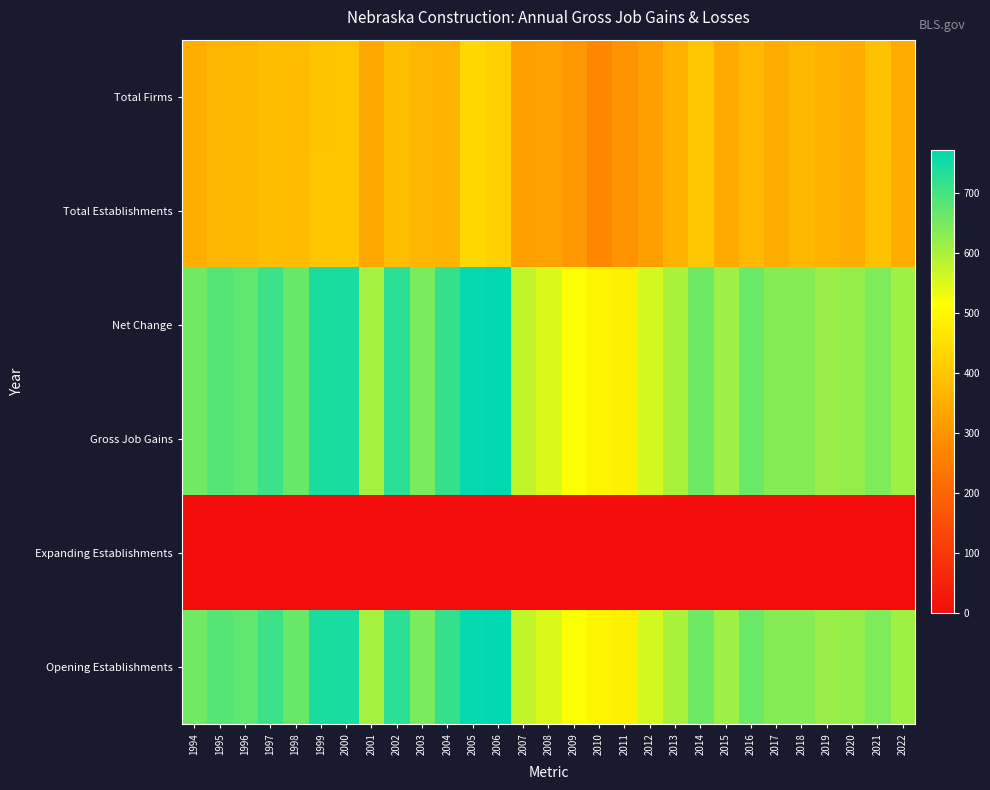

How many data points does each series have?

29